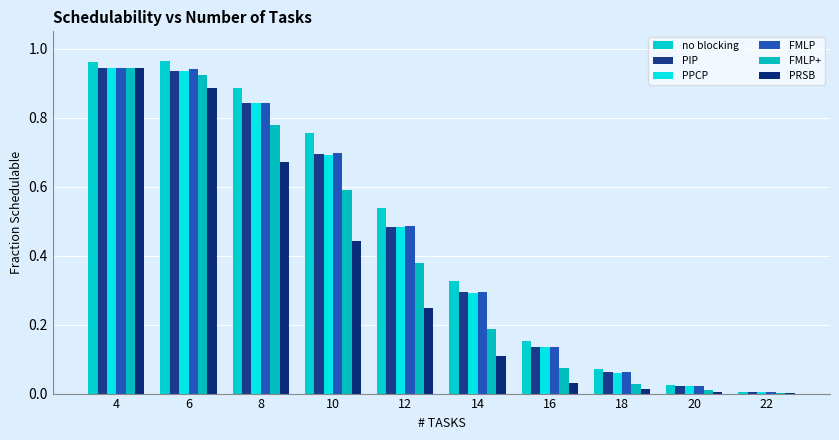

How many series are shown in this chart?

6